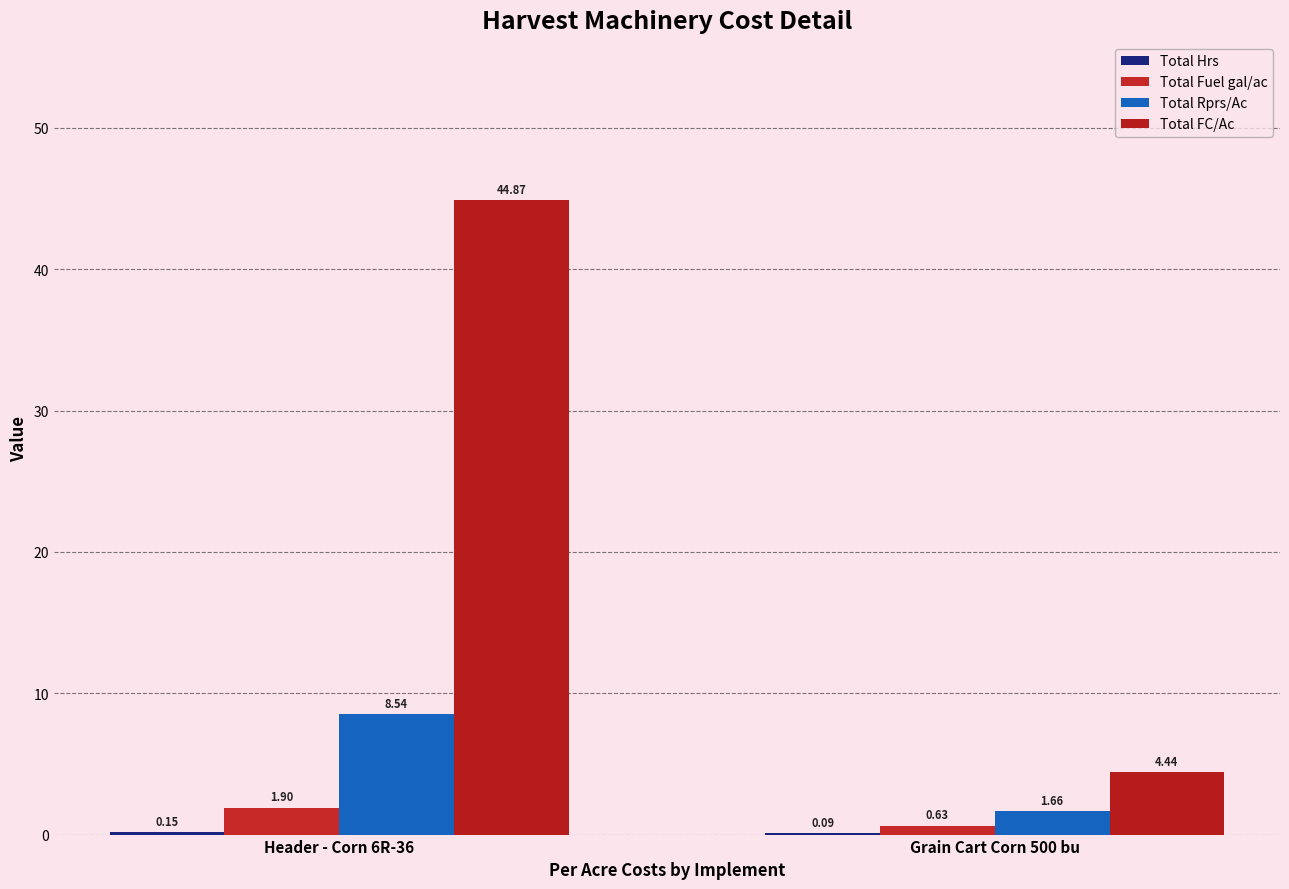

How many groups of bars are there?

2